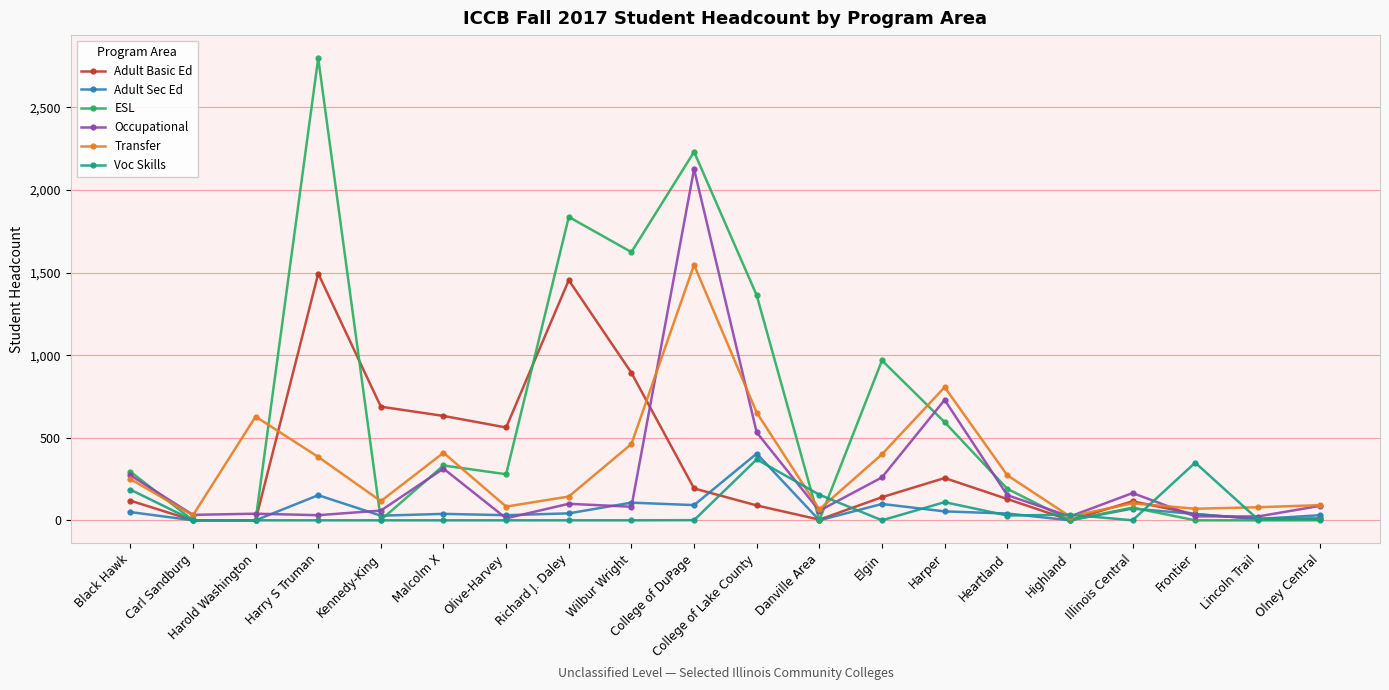

True or false: Occupational and Adult Sec Ed intersect in this chart.

True